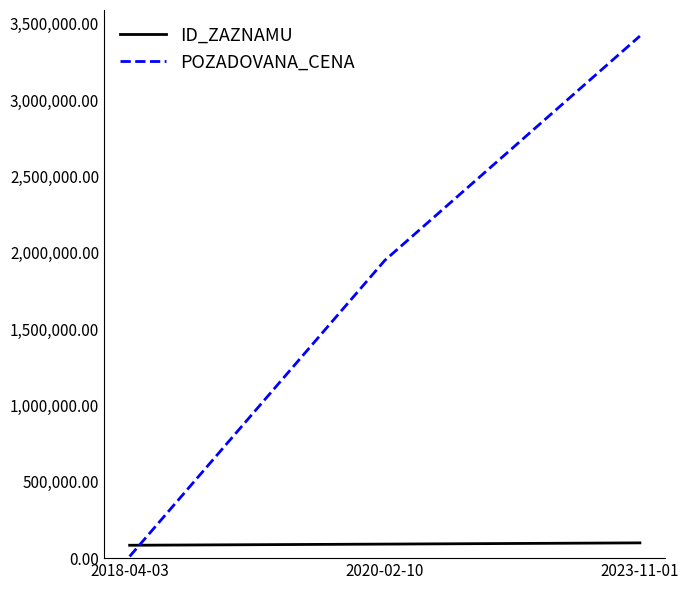

At which label is ID_ZAZNAMU closest to 92185?

2020-02-10